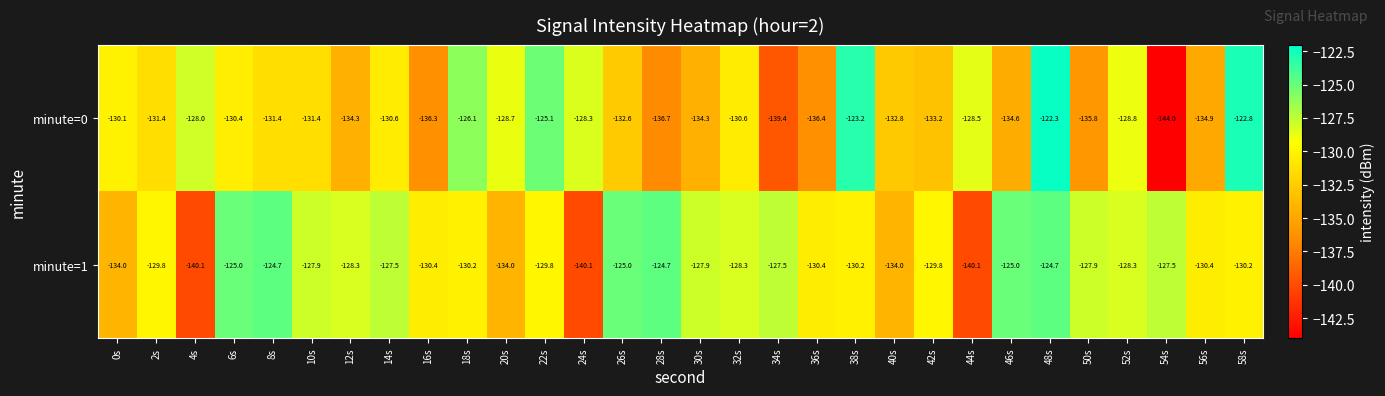

At which category is the sum across all series the highest?

48s